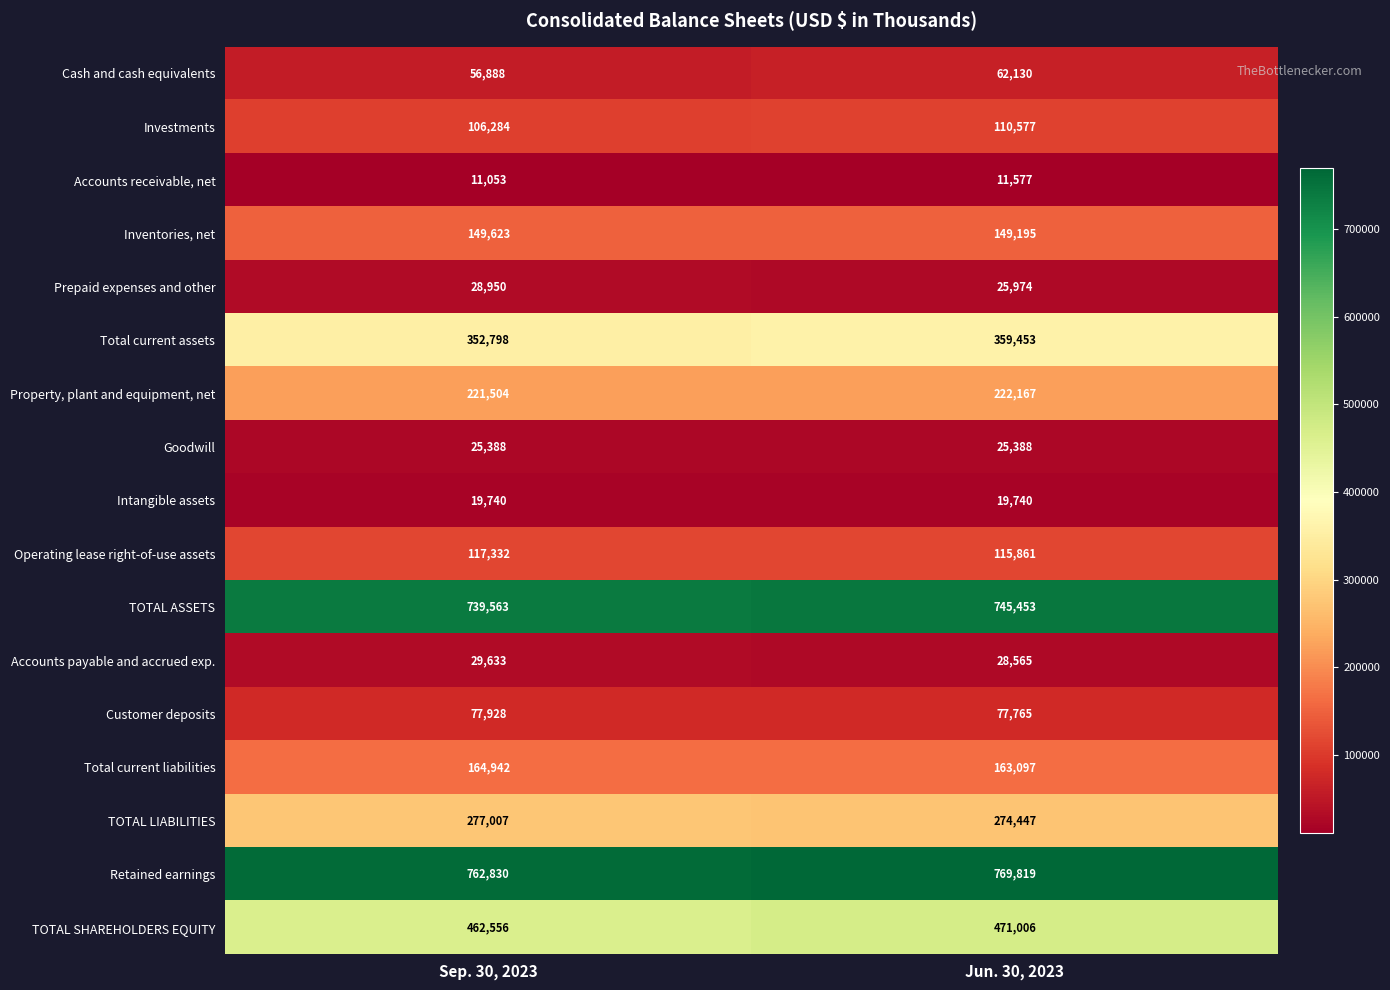

The Accounts receivable, net series shows 11053 at Sep. 30, 2023. True or false?

True